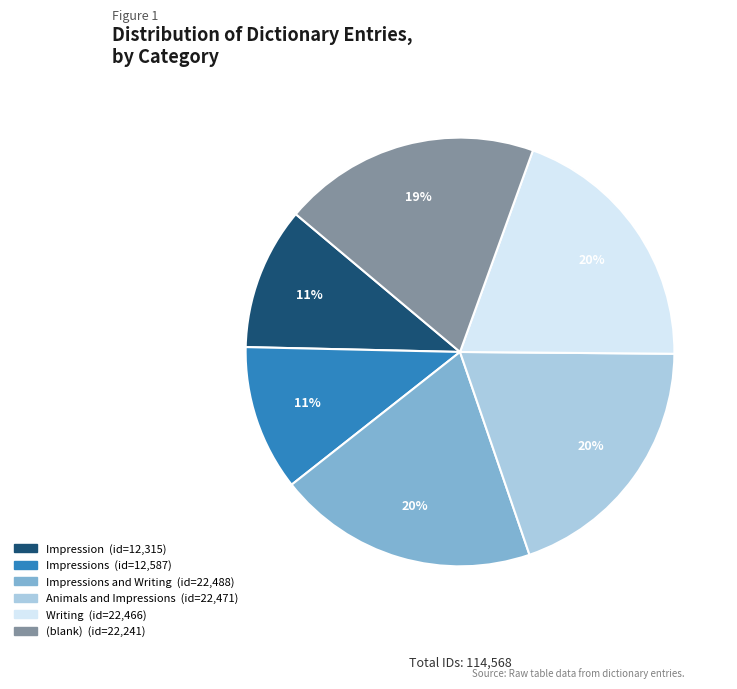

Is there a majority slice in this chart?

No